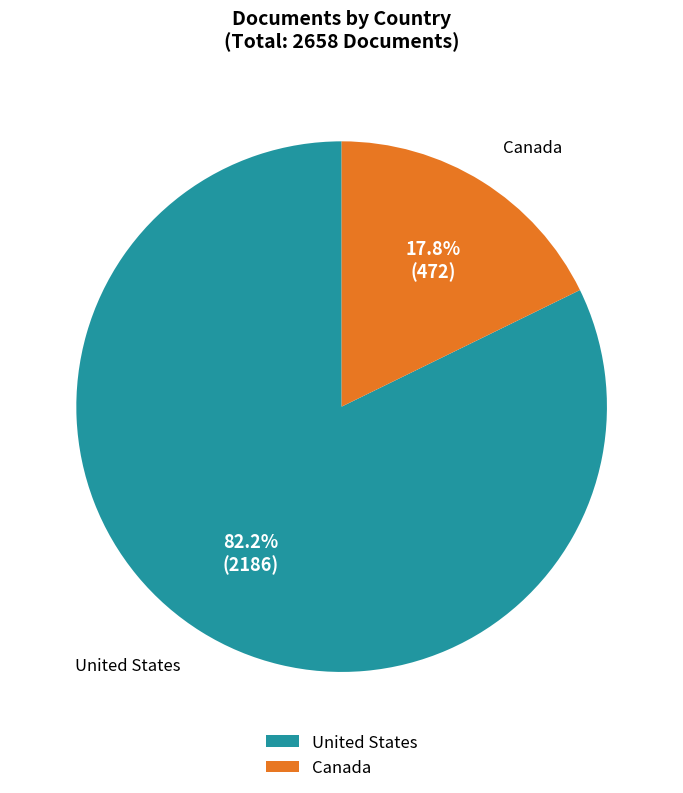

Which slice represents more than half of the pie?

United States